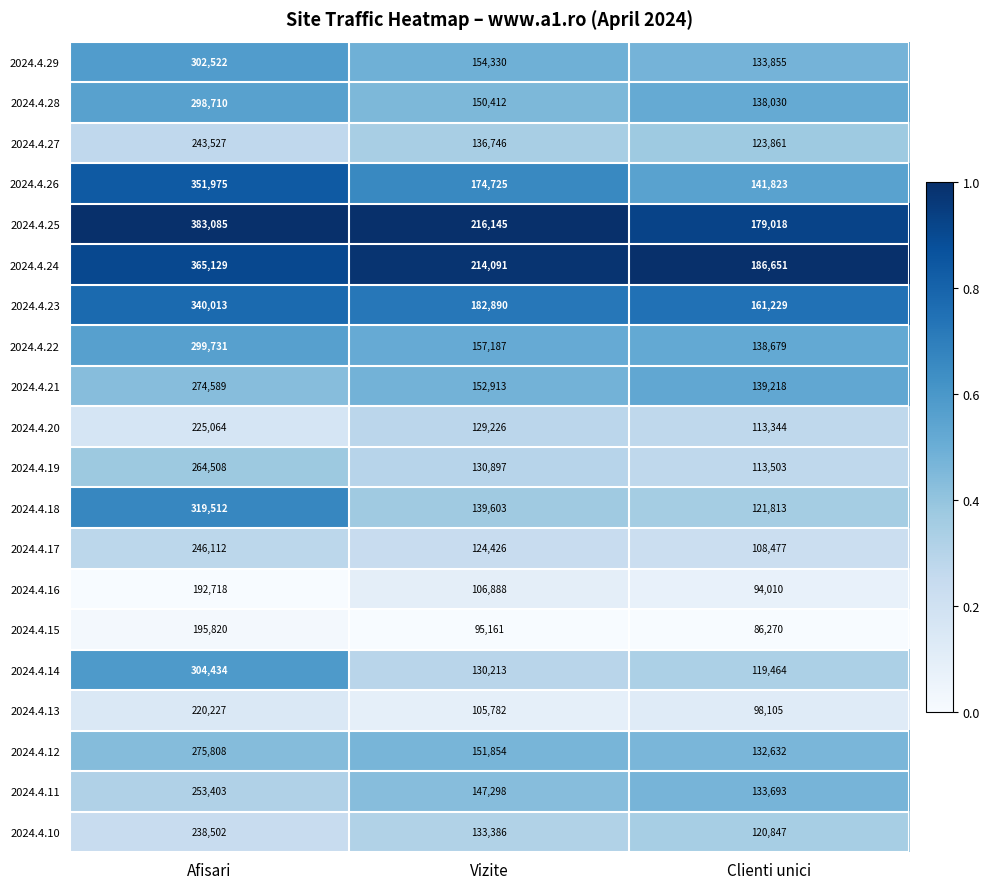

At Clienti unici, list the series in order from smallest to largest.

2024.4.15, 2024.4.16, 2024.4.13, 2024.4.17, 2024.4.20, 2024.4.19, 2024.4.14, 2024.4.10, 2024.4.18, 2024.4.27, 2024.4.12, 2024.4.11, 2024.4.29, 2024.4.28, 2024.4.22, 2024.4.21, 2024.4.26, 2024.4.23, 2024.4.25, 2024.4.24